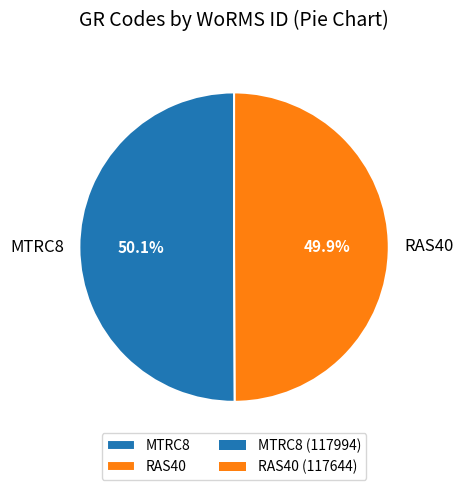

What is the ratio of the value at RAS40 to the value at MTRC8?

1.0